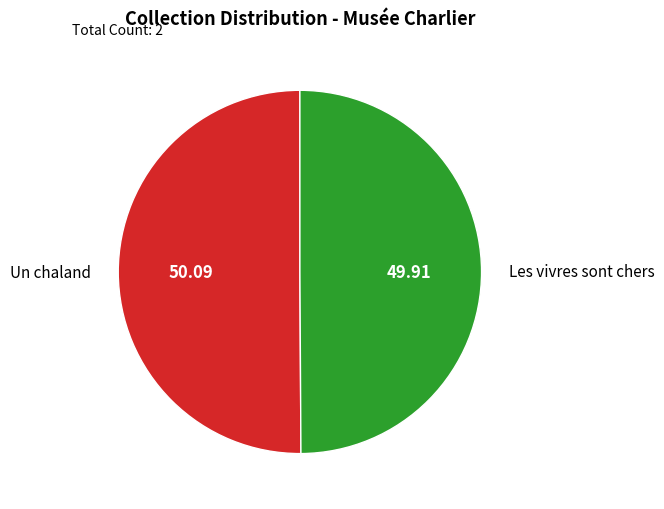

Count the number of slices in the pie.

2